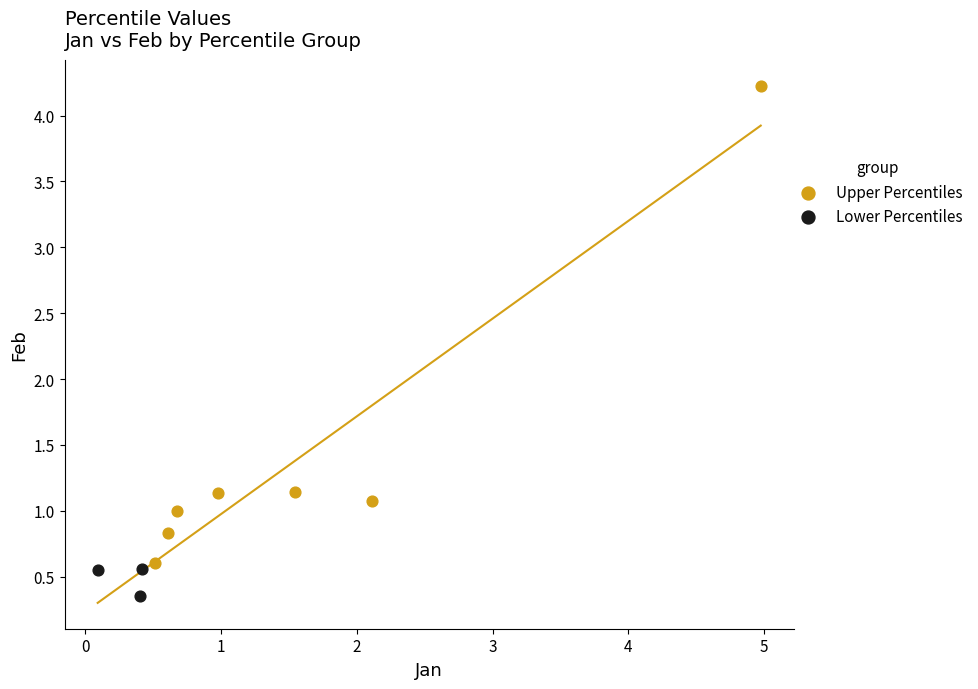

Which series has the widest spread of Y values?

Upper Percentiles